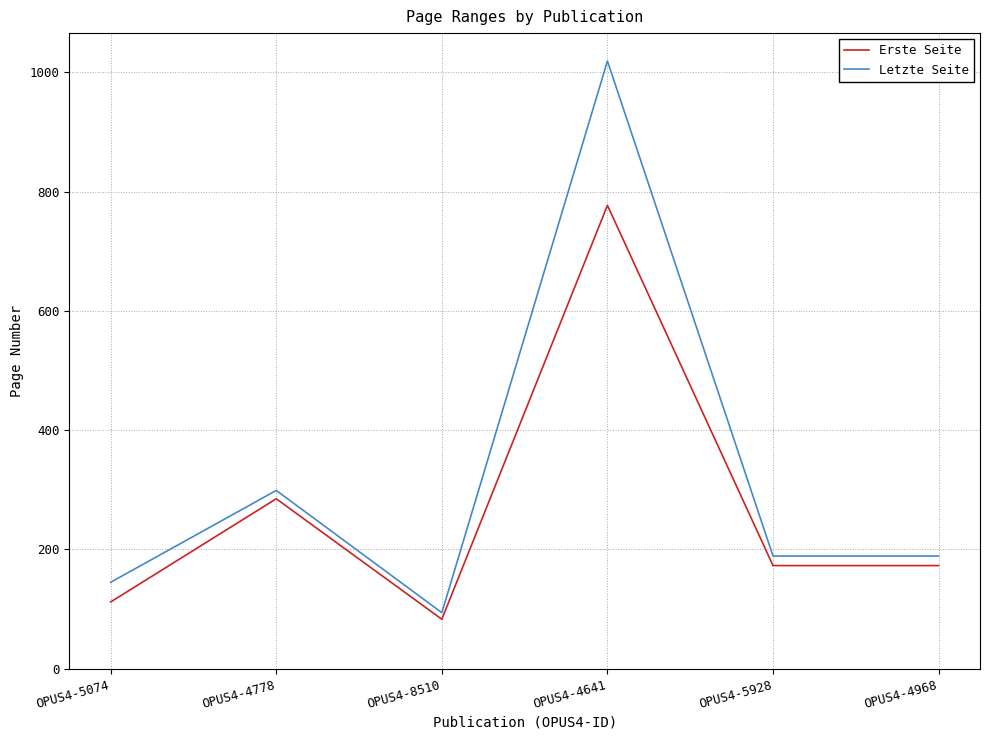

What is the approximate value of Letzte Seite at OPUS4-8510?

94